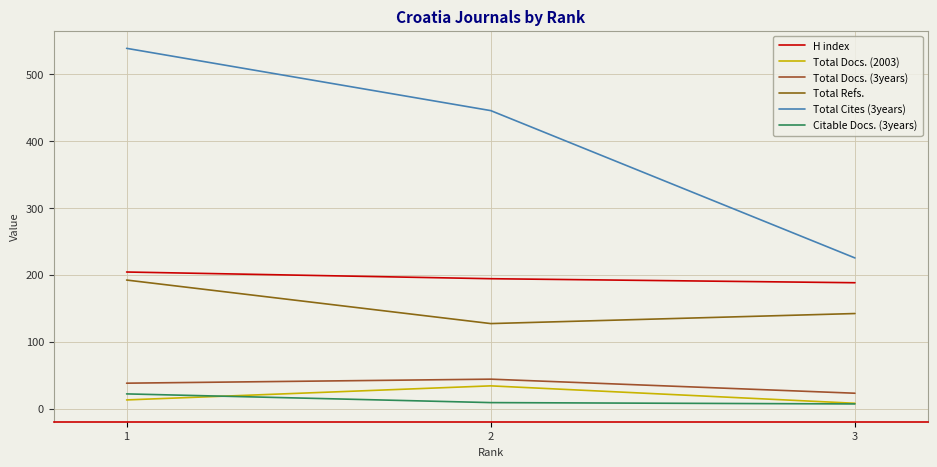

At which label is Total Refs. closest to 159?

3